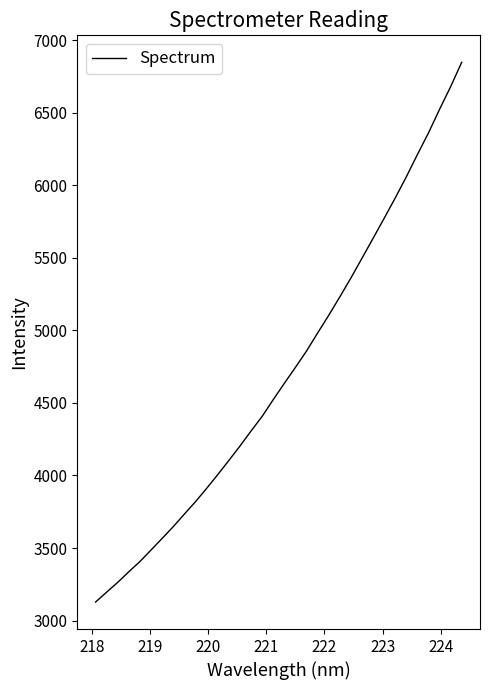

What is the minimum value shown in the chart?

3128.1